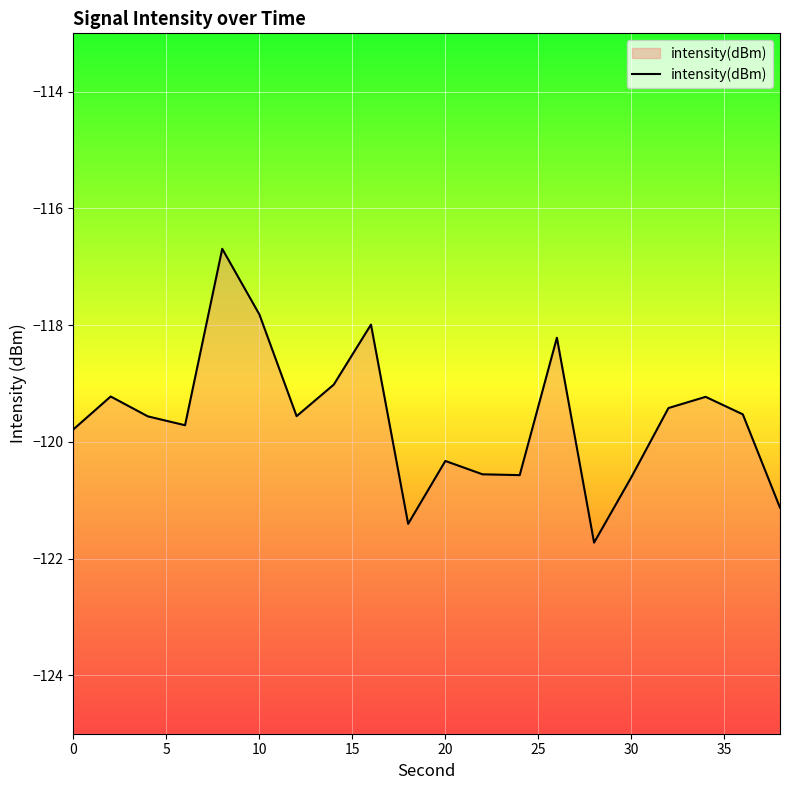

What is the difference between the maximum and minimum values?

5.0